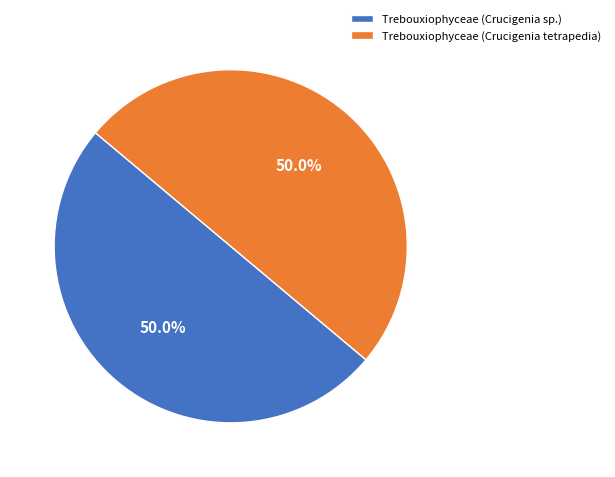

Approximately how many times larger is the value at Trebouxiophyceae (Crucigenia tetrapedia) compared to Trebouxiophyceae (Crucigenia sp.)?

1.0